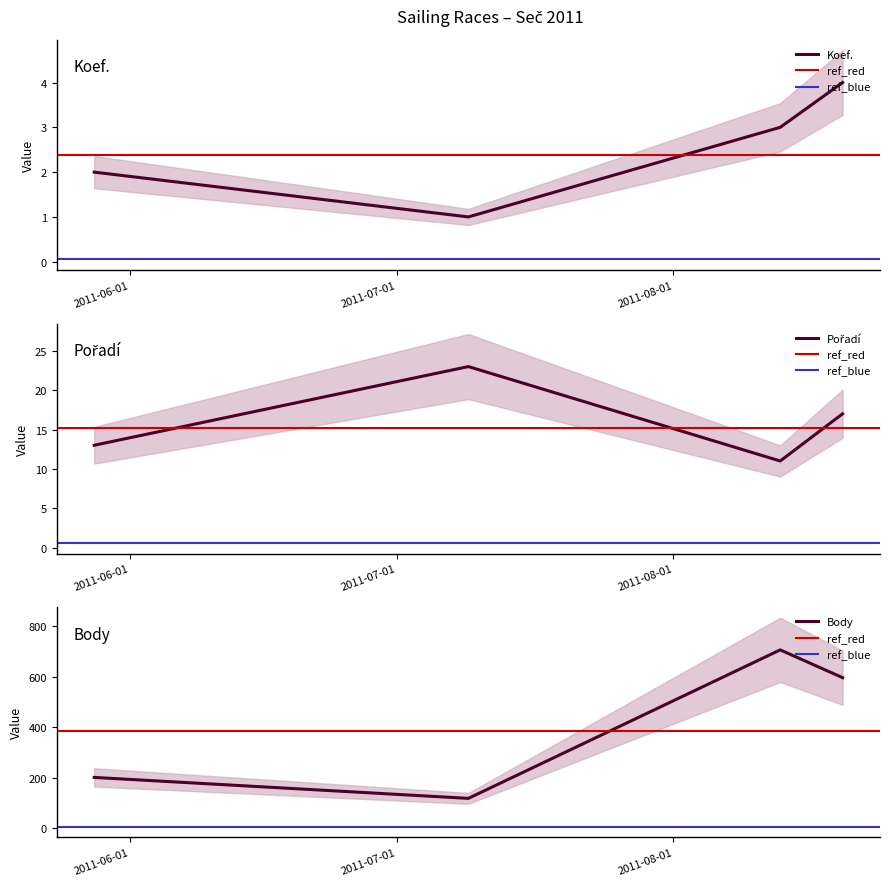

Does the chart display data point markers on the line(s)?

No